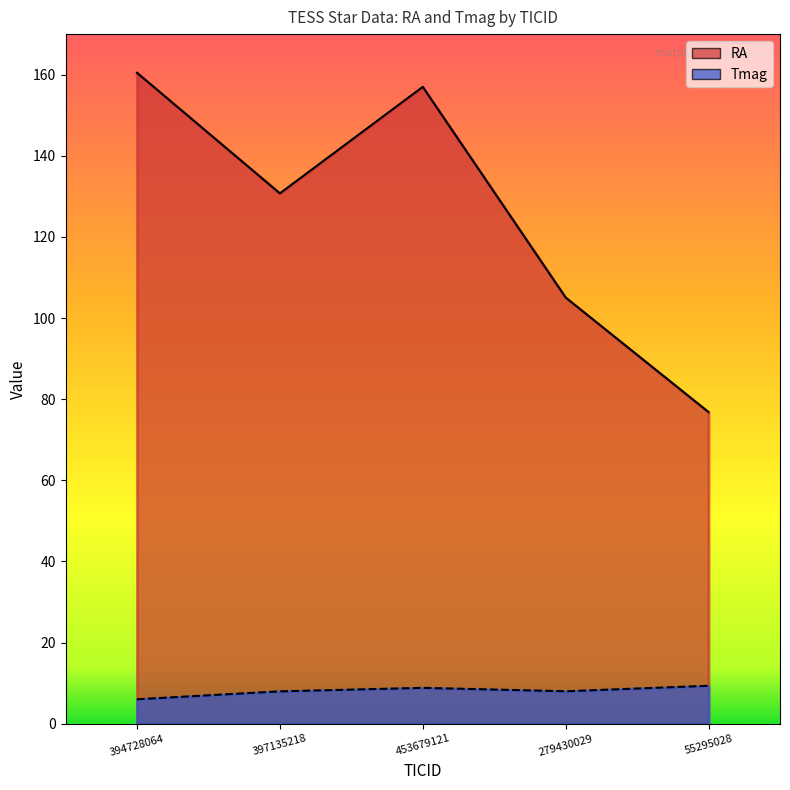

At which category is the sum across all series the highest?

394728064